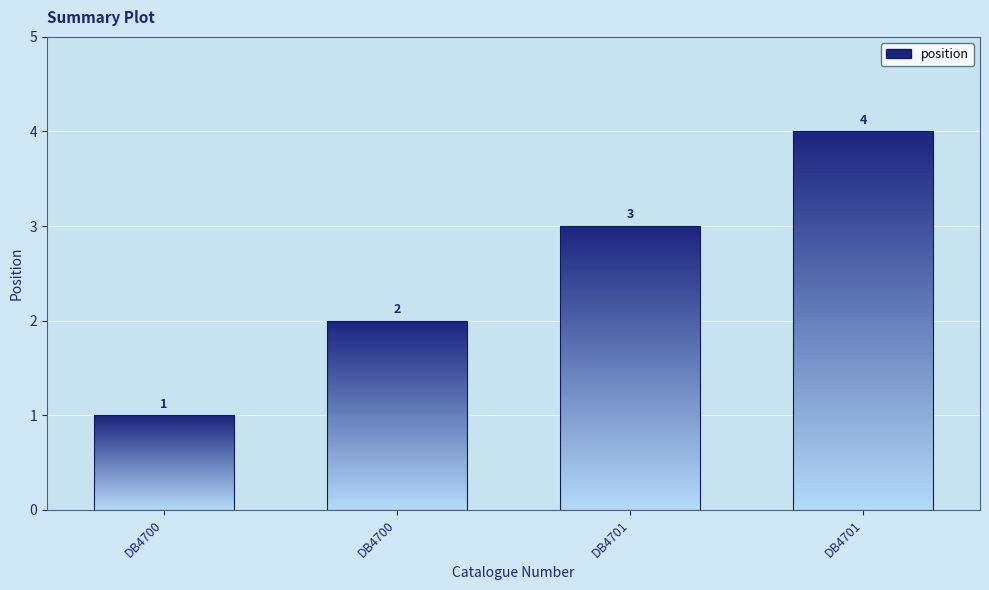

How many data points does each series have?

4